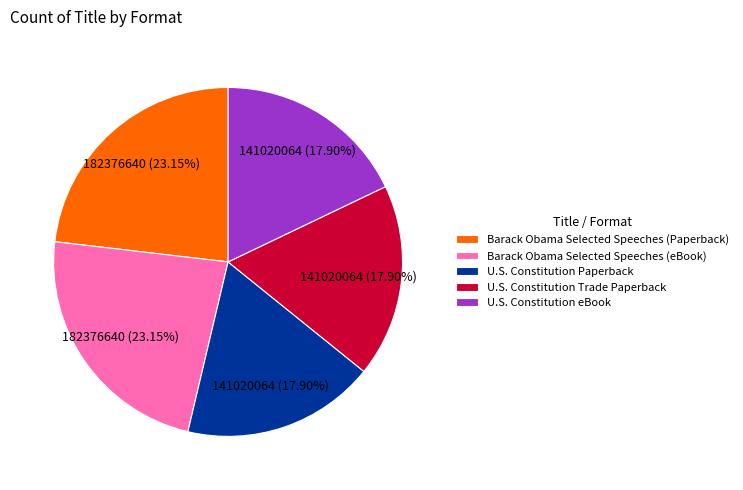

Approximately how many times larger is the value at U.S. Constitution Paperback compared to U.S. Constitution Trade Paperback?

1.0